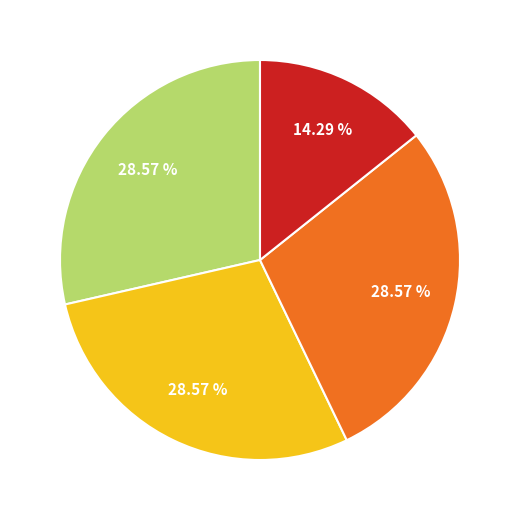

How many slices are in this pie chart?

4